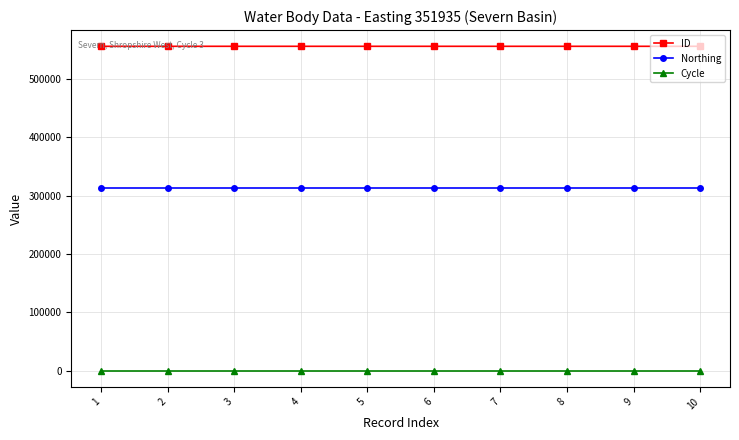

True or false: Cycle and ID cross at least once.

False